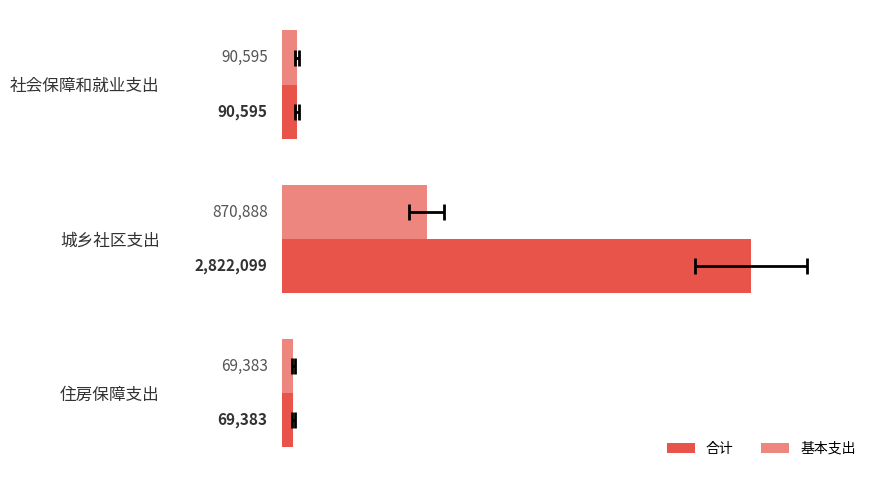

What is the average value of the 基本支出 series?

343622.0